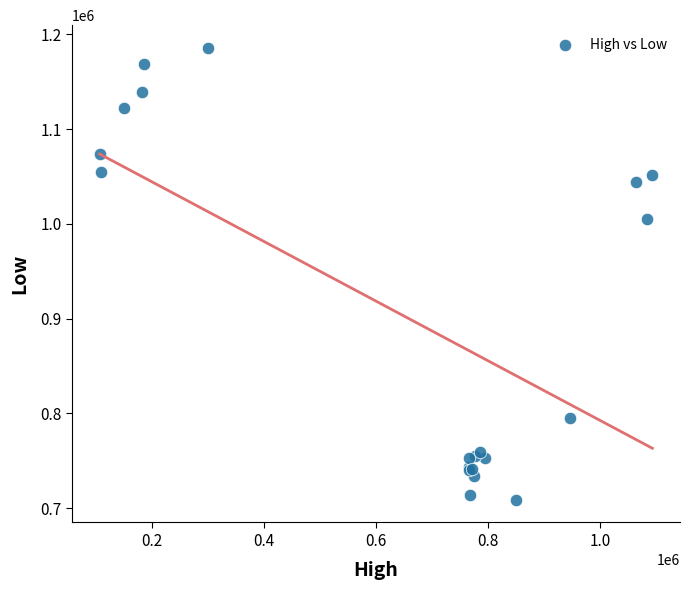

What Y value in the scatter plot is closest to 947304?

1005361